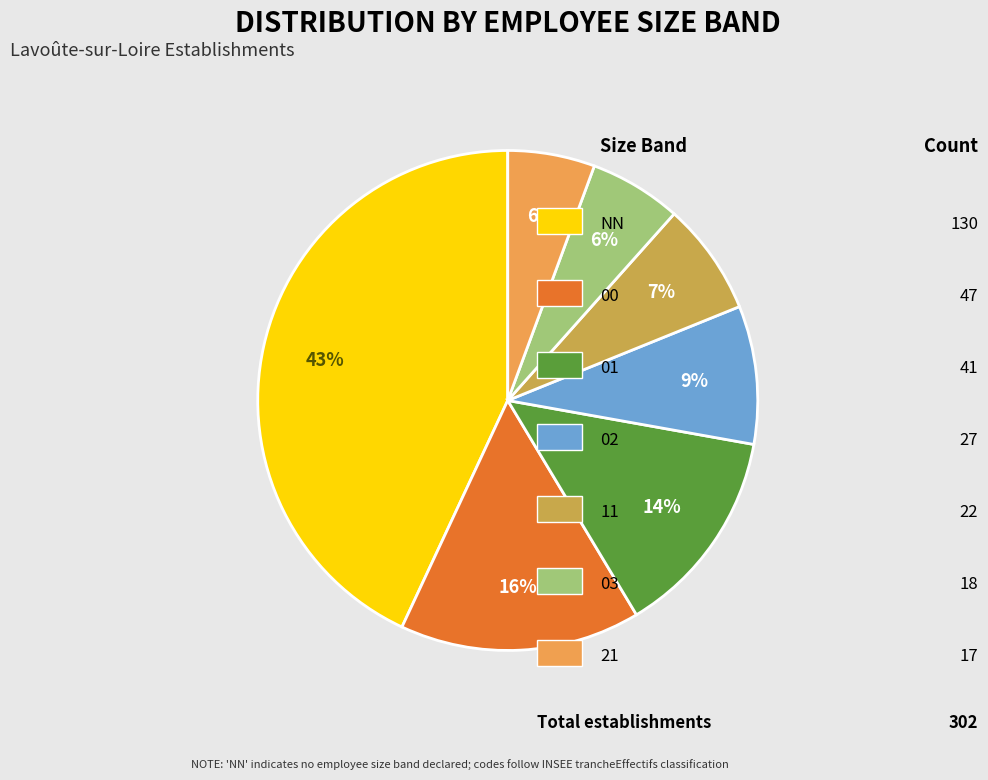

To the nearest percent, what is the difference between the largest and smallest slice percentages?

37%